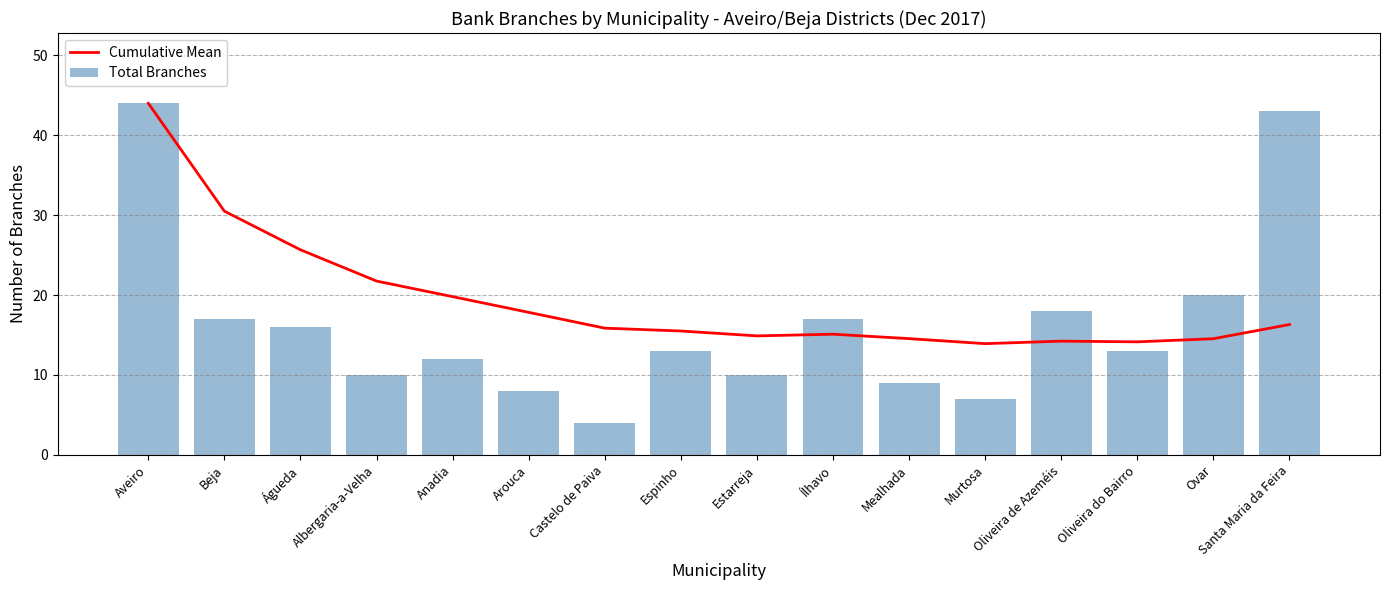

Are the bars horizontal?

No